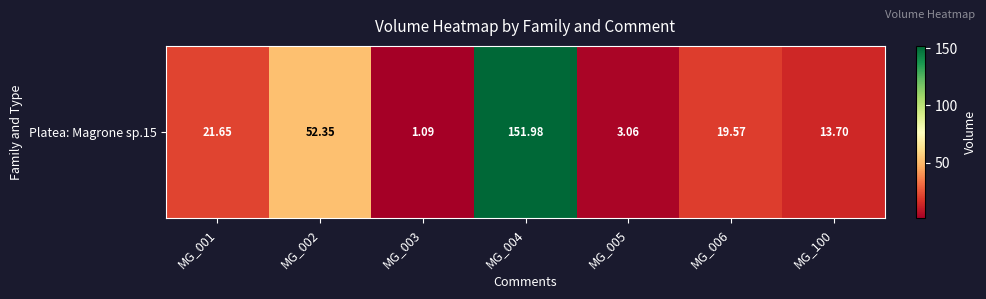

The chart shows a value of 12.0 at MG_001. True or false?

False